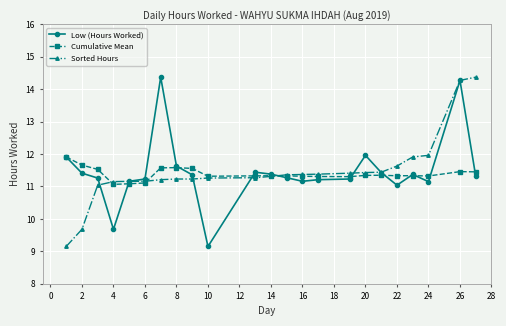

What is the smallest value displayed?

9.2